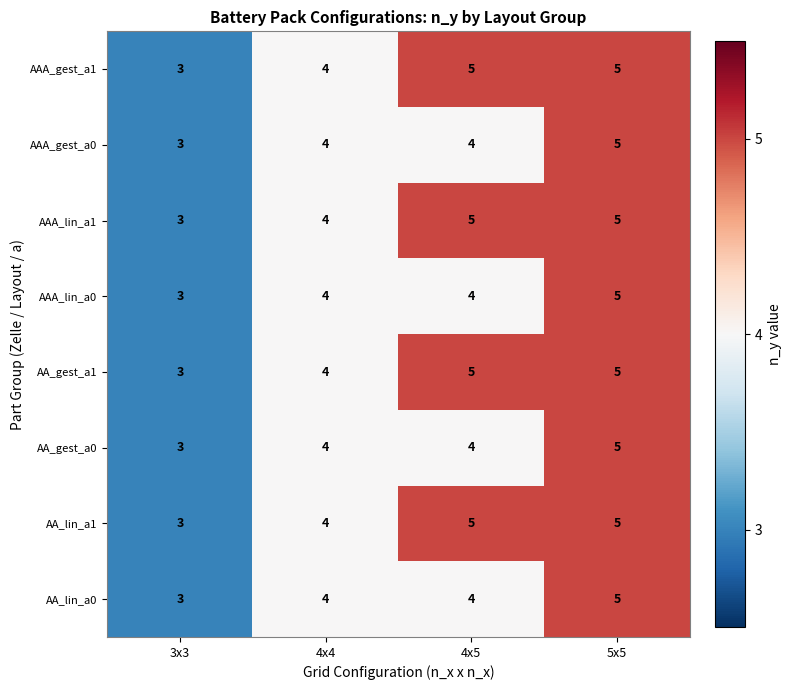

What is the greatest value displayed?

5